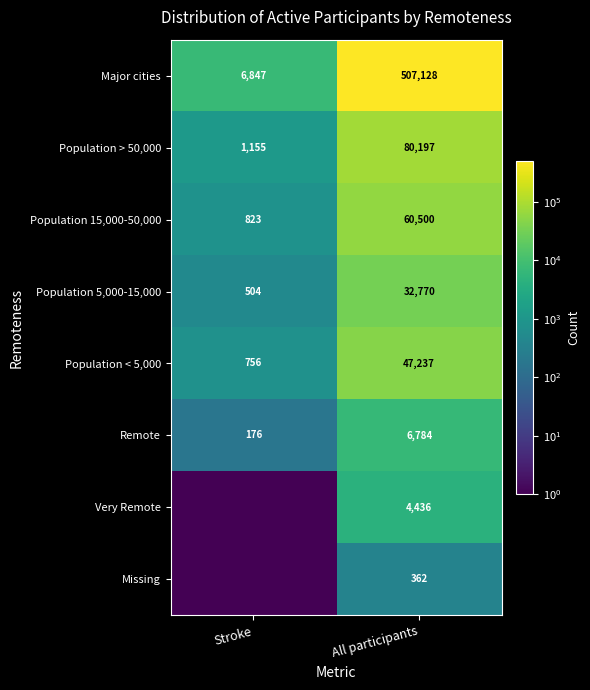

The value of Population > 50,000 at Stroke is 640.3. True or false?

False